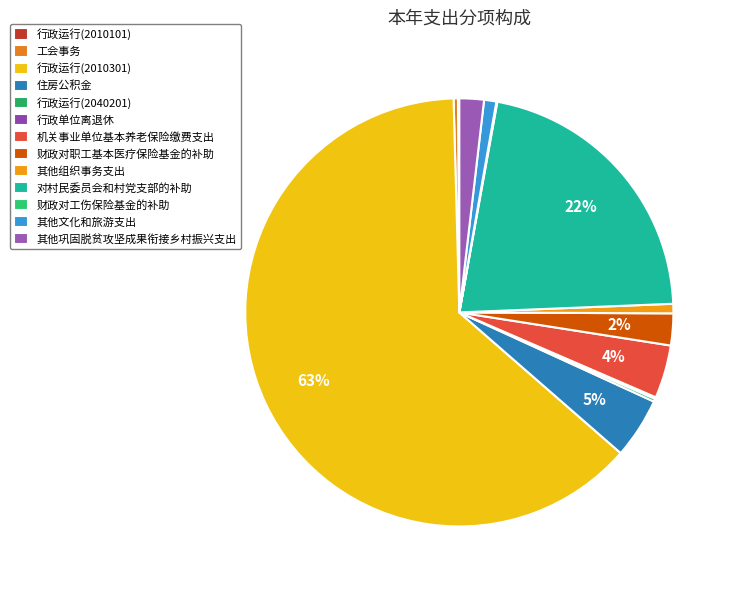

Count the number of slices in the pie.

13